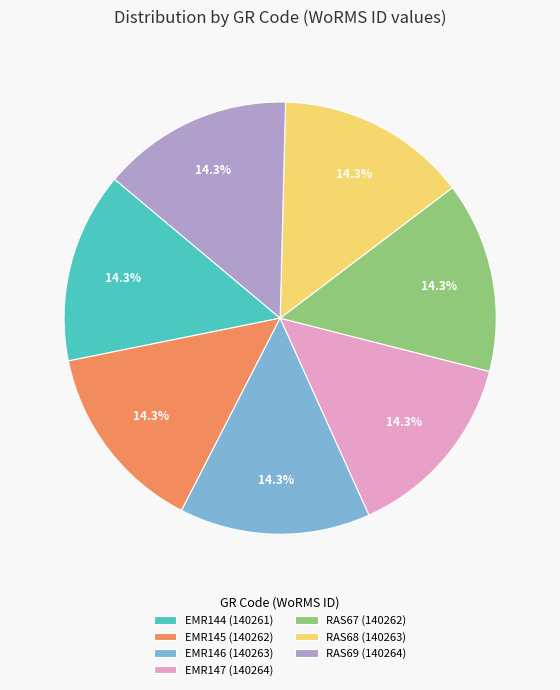

What percentage is the RAS67 slice, to the nearest percent?

14%